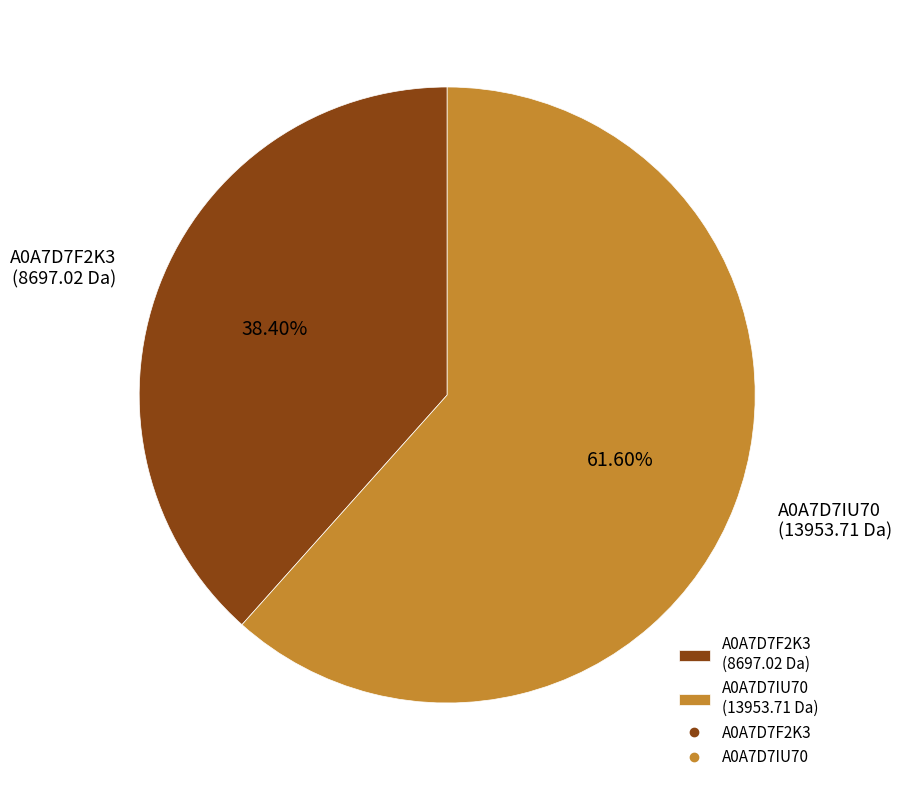

To the nearest percent, what is the difference between the A0A7D7IU70 and A0A7D7F2K3 slice percentages?

23%